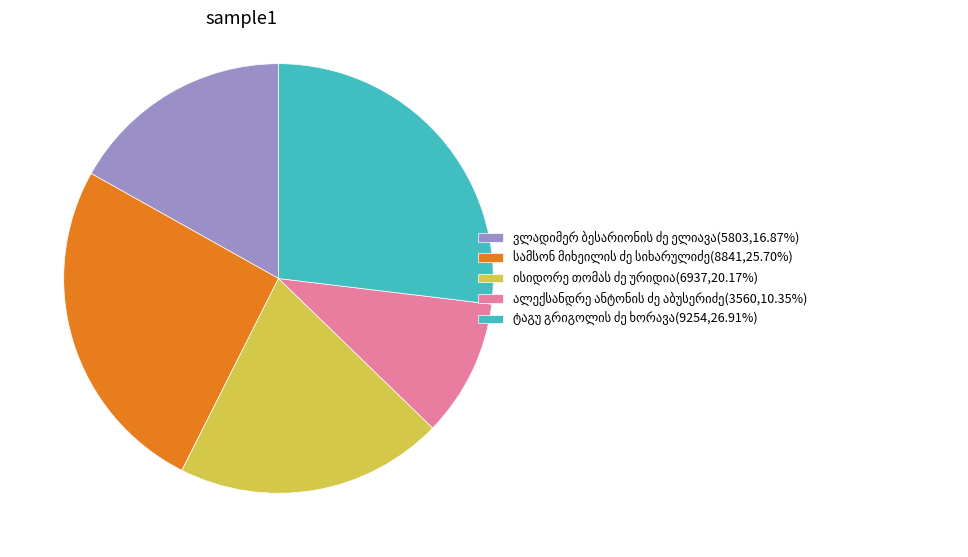

Does any single category account for the majority?

No